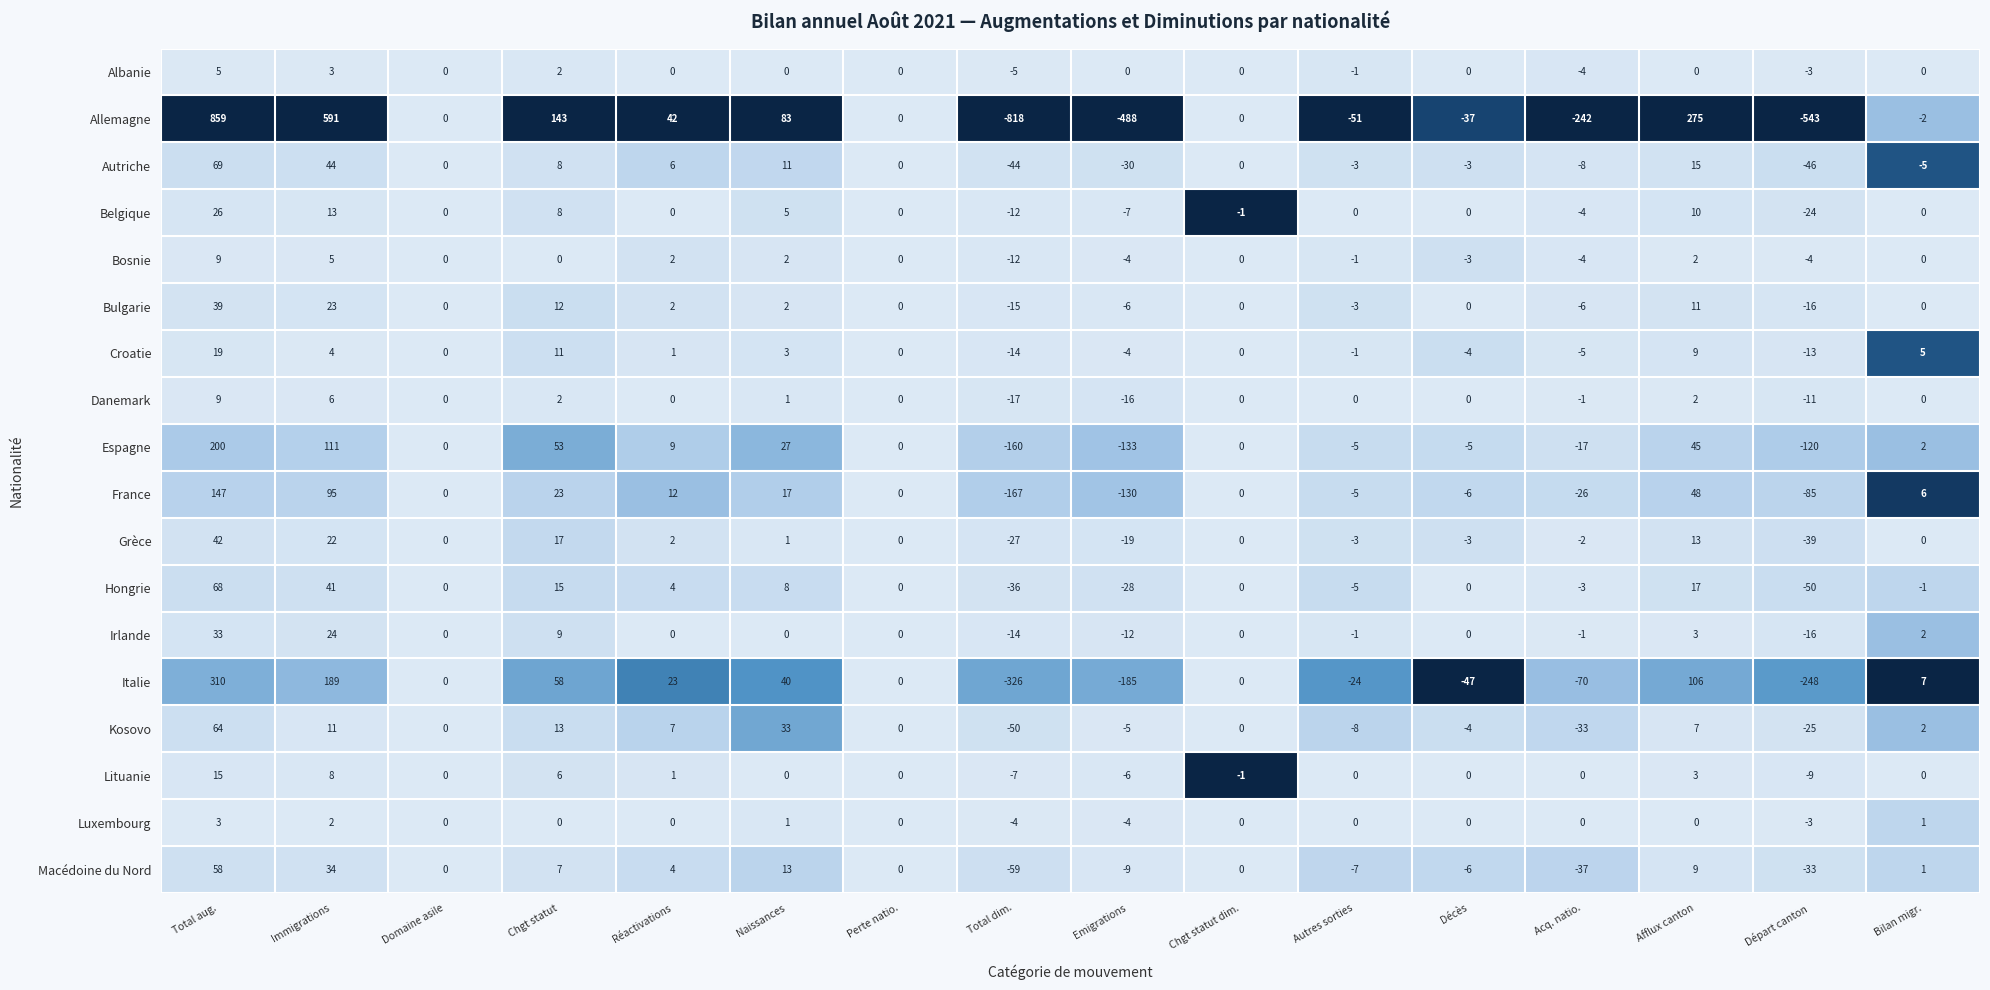

At which category is the sum across all series the highest?

Total aug.